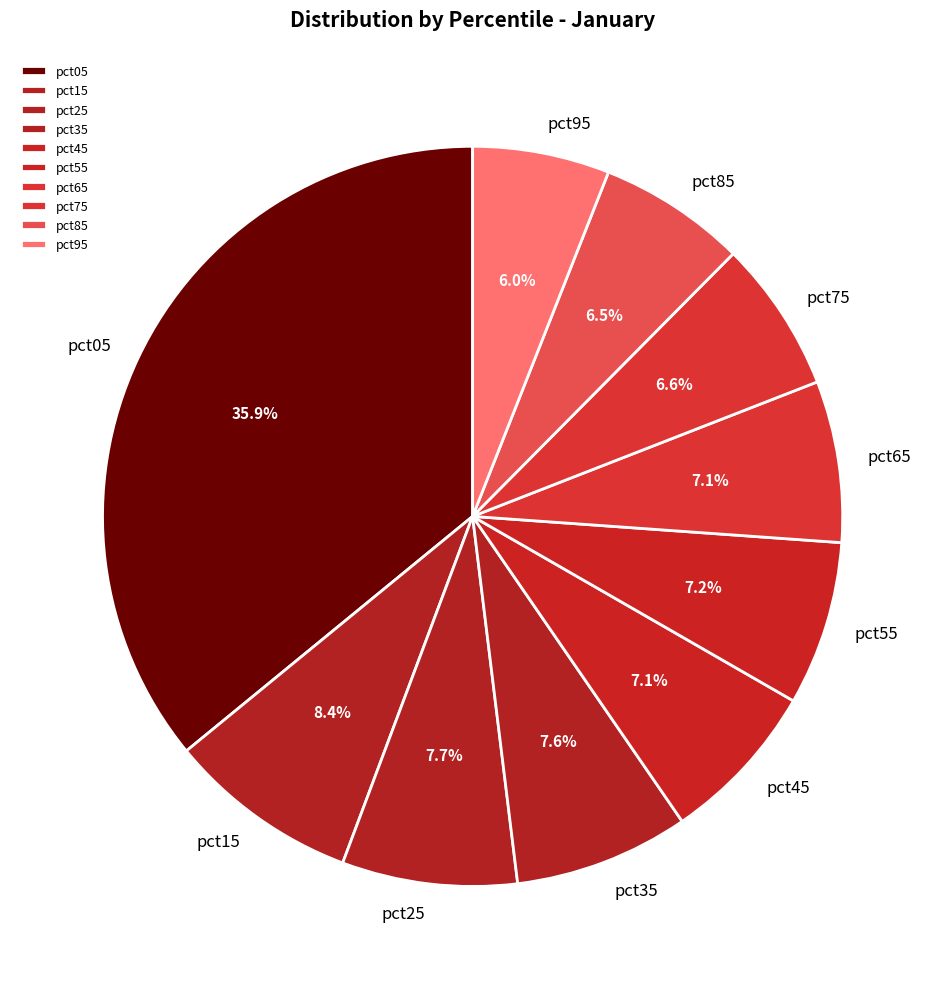

Count the number of slices in the pie.

10